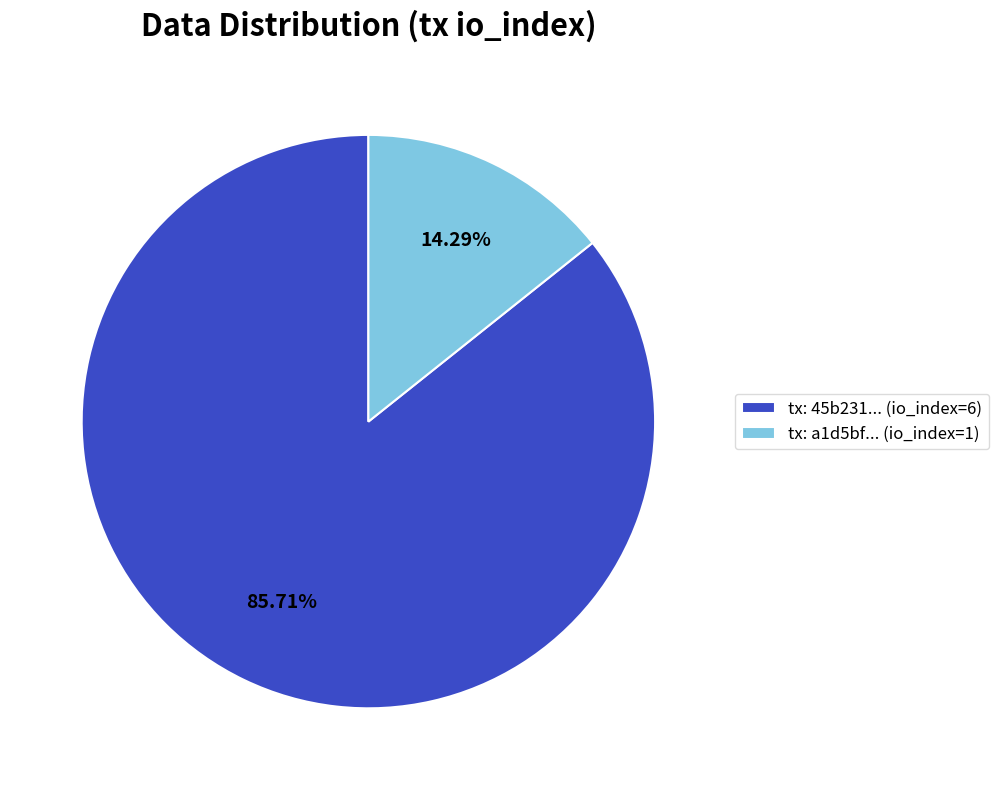

Rank the categories by value from lowest to highest.

tx: a1d5bf... (io_index=1), tx: 45b231... (io_index=6)